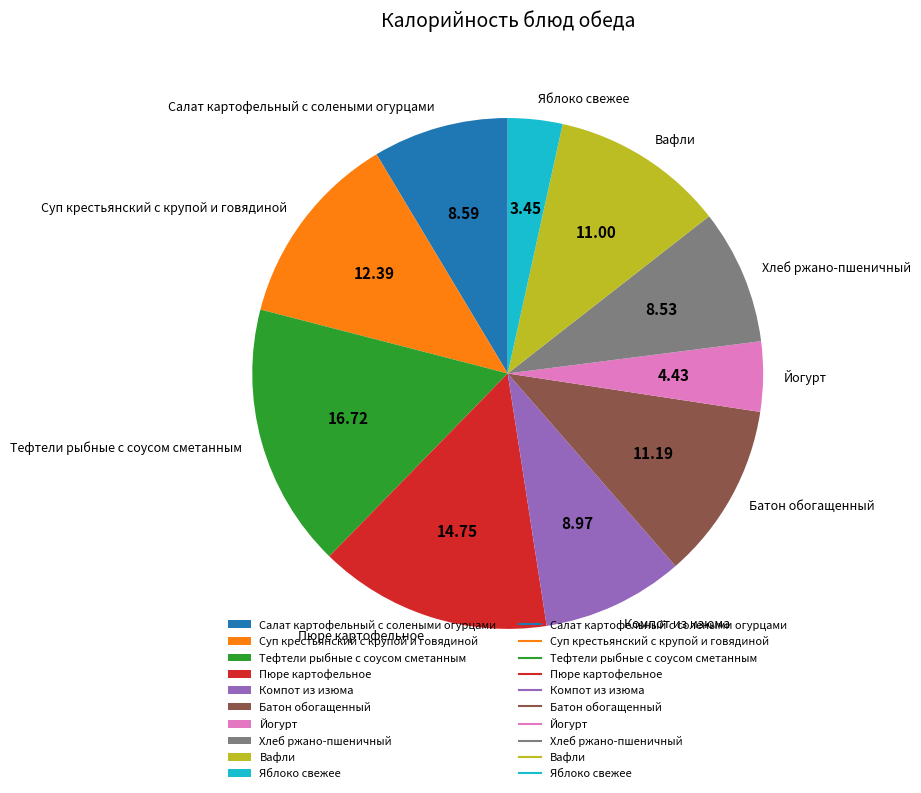

Which slice is the largest?

Тефтели рыбные с соусом сметанным